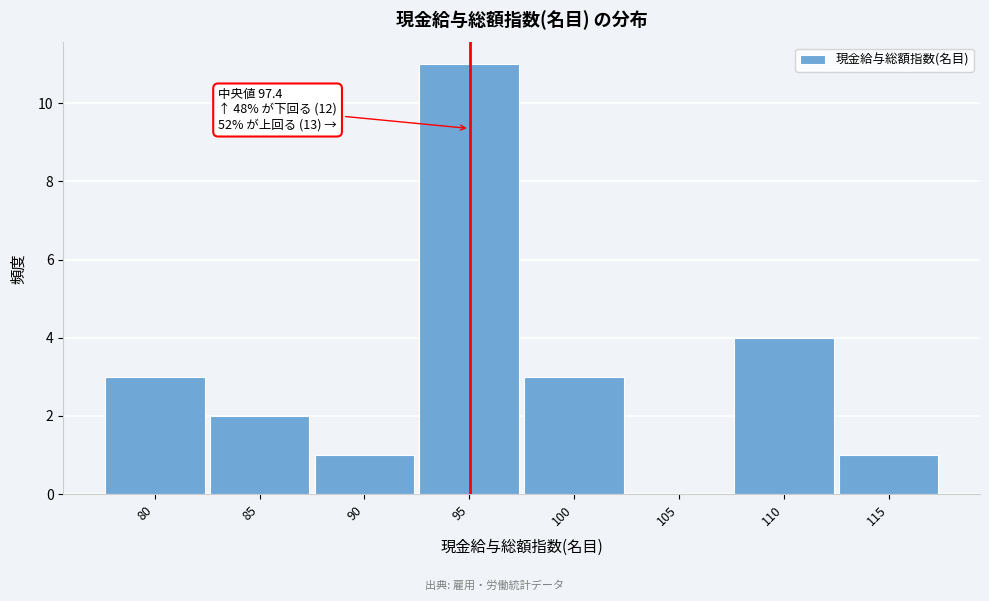

Reading left to right, what are all the values shown in this chart?

80=3	85=2	90=1	95=11	100=3	105=0	110=4	115=1